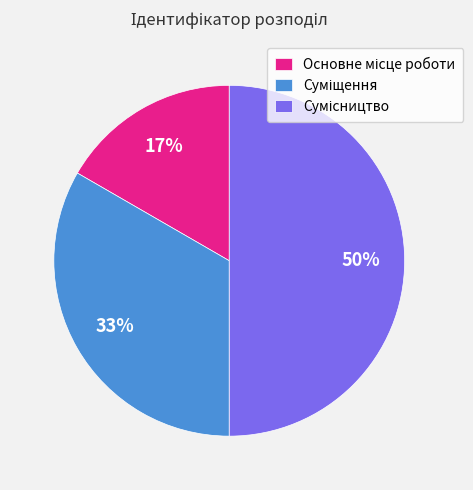

To the nearest percent, what is the difference between the largest and smallest slice percentages?

33%